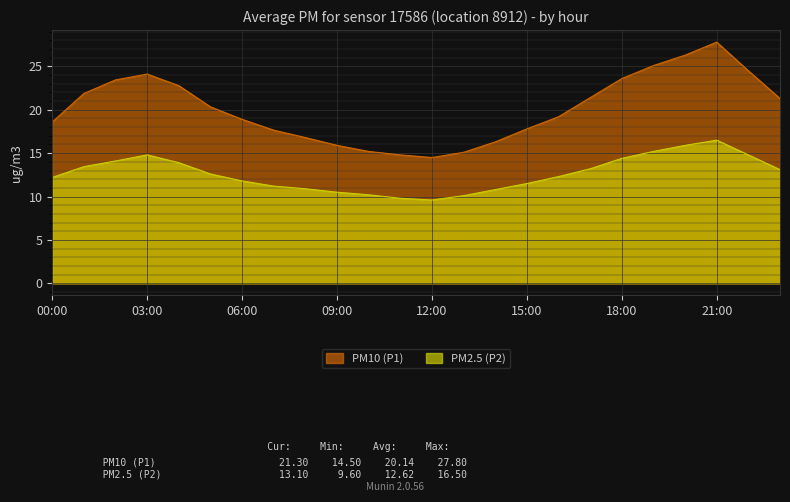

What is the sum of the PM10 (P1) values at 23:00 and 17:00?

42.7